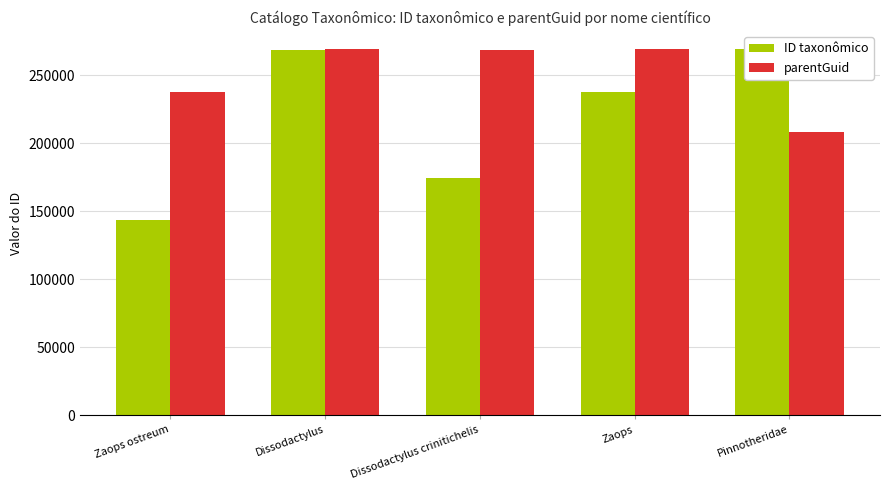

Which has a higher value, Zaops ostreum or Dissodactylus crinitichelis?

Dissodactylus crinitichelis